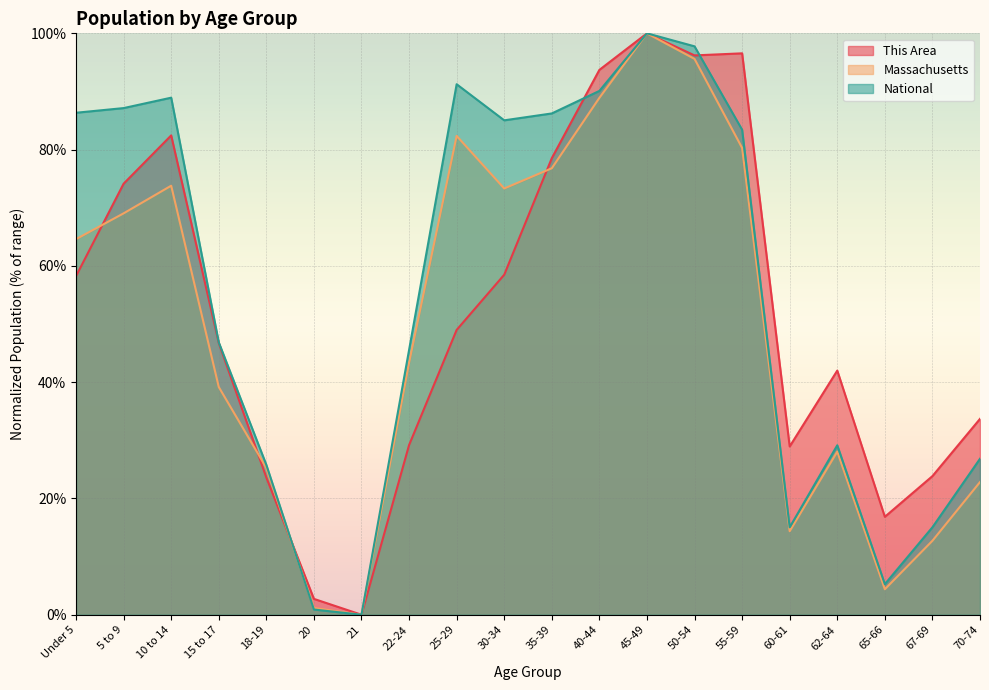

How many values in the This Area series exceed 48?

10